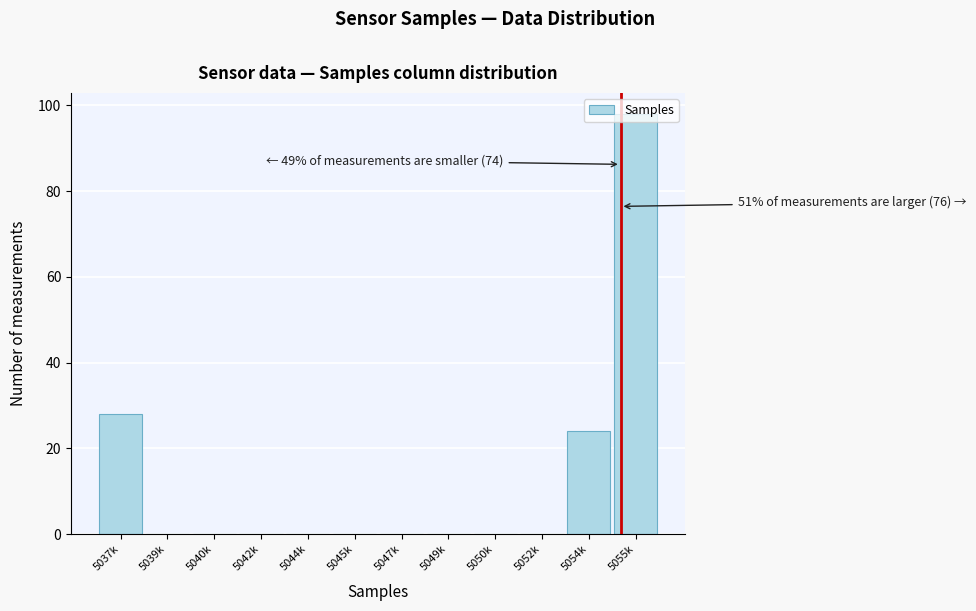

Where is the data nearest to the value 49?

5037k